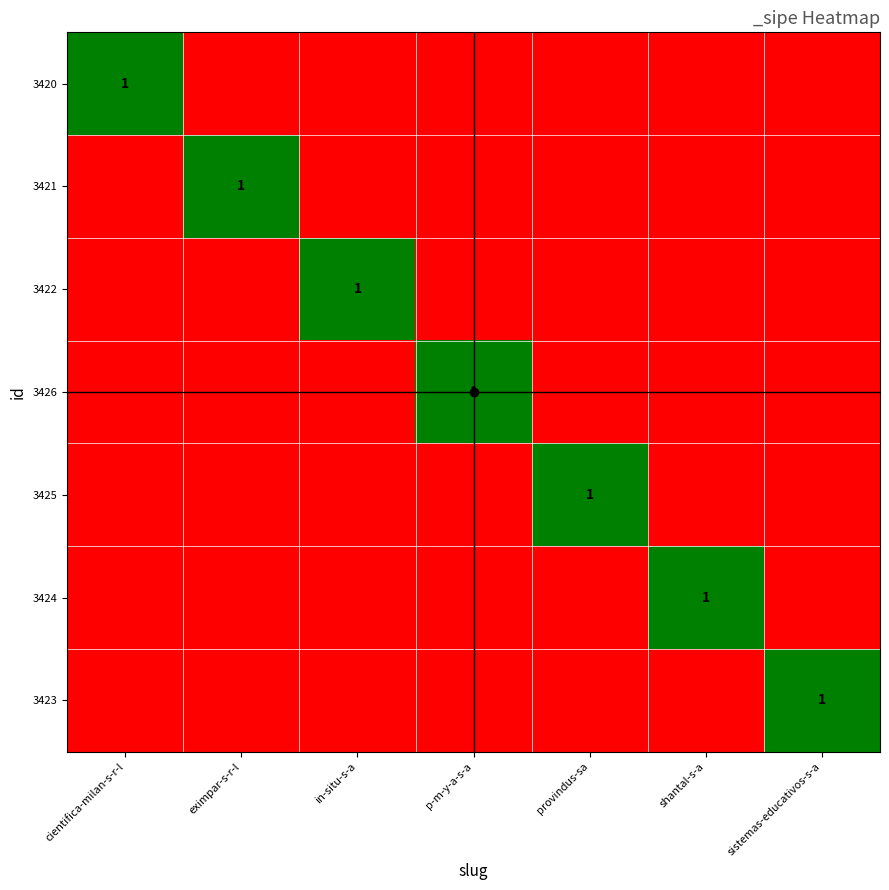

Which label corresponds to the smallest value in the chart?

eximpar-s-r-l